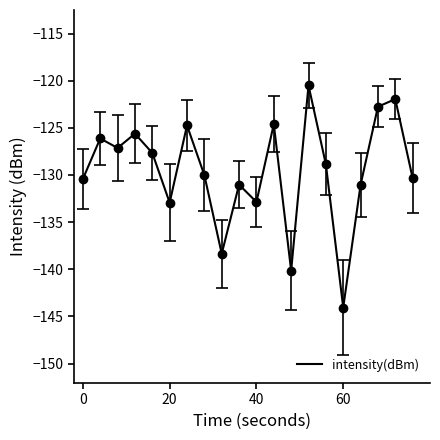

What is the difference between the maximum and minimum values?

23.5